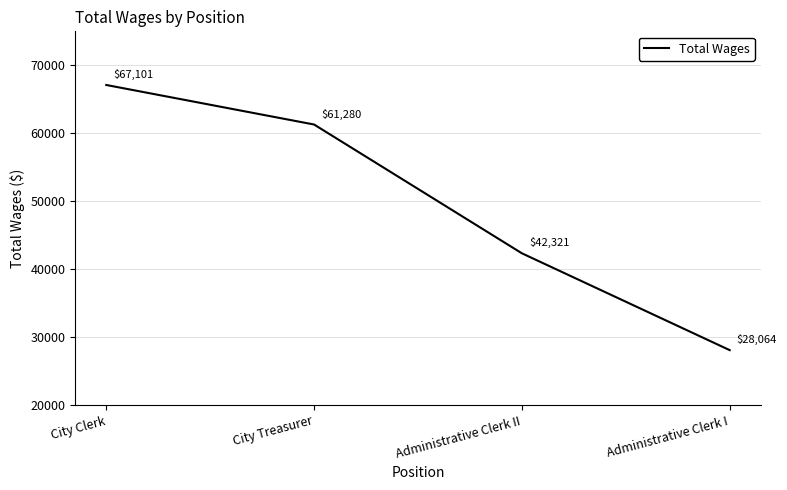

What position from the left is City Clerk?

1